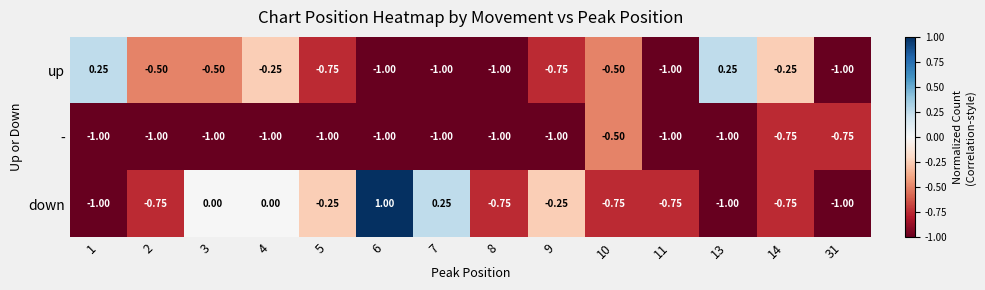

Rank the series at 3 from lowest to highest value.

-, up, down